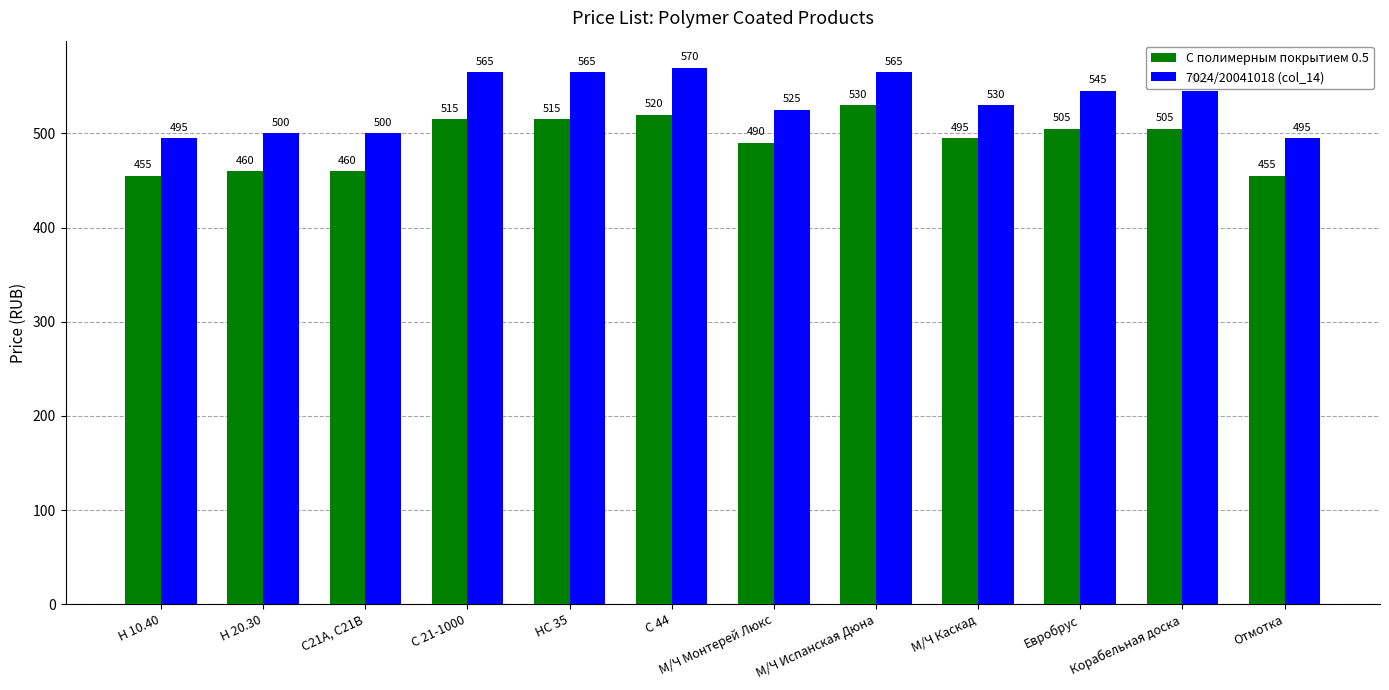

What is the label of the 11th bar from the left?

Корабельная доска